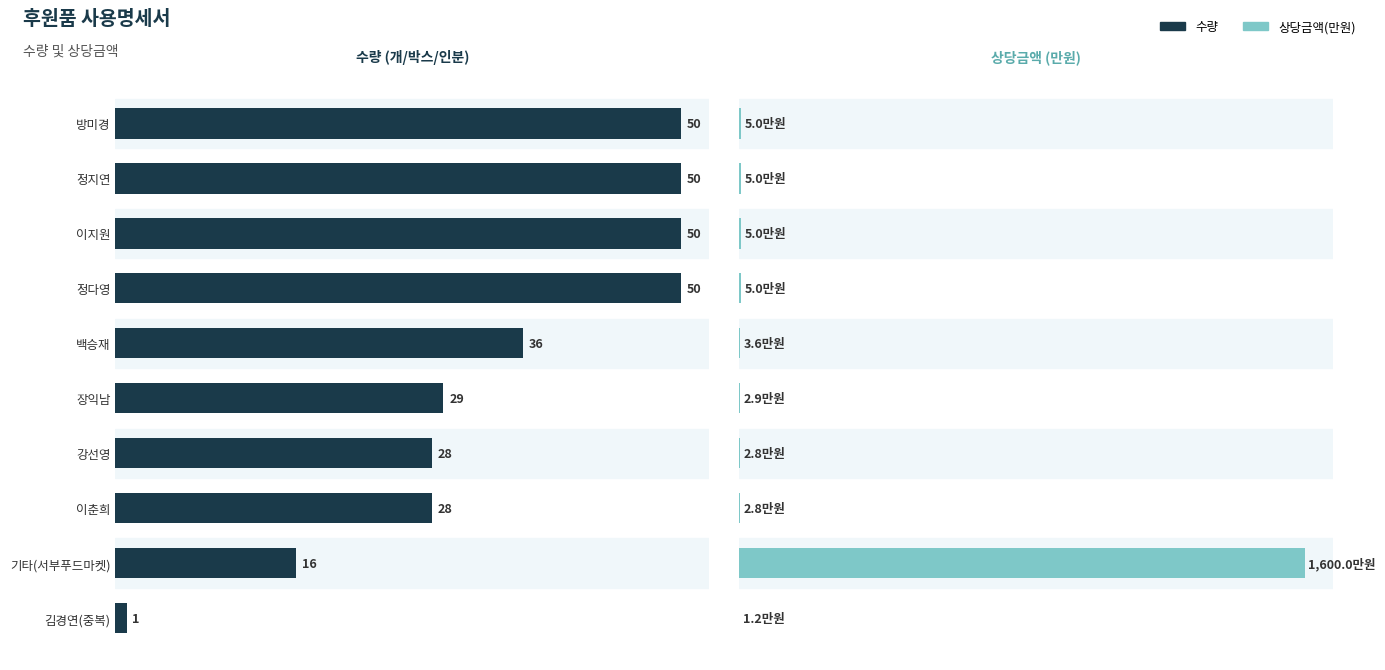

True or false: 수량 has a value of 28.0 at 7.

True